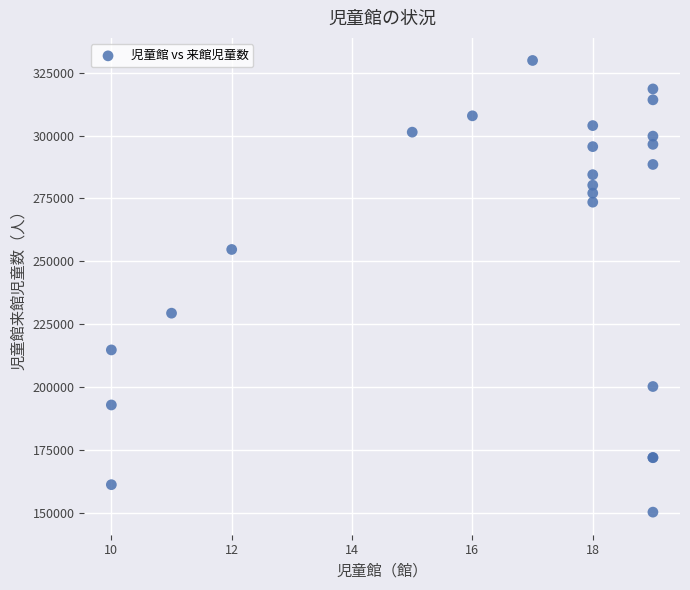

What Y value in the scatter plot is closest to 240044?

229356